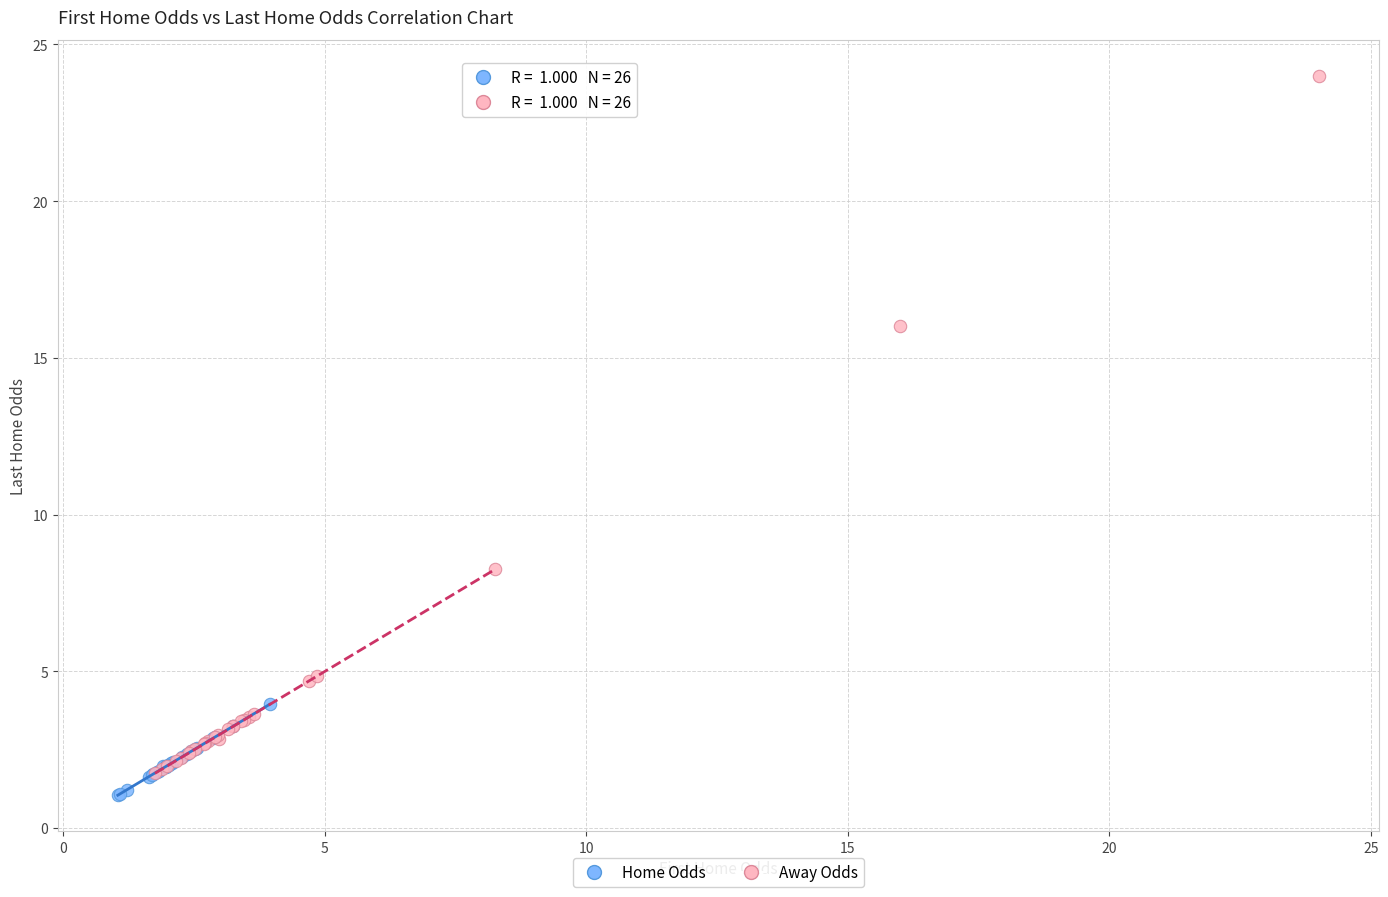

Which series contains the highest Y value?

Away Odds